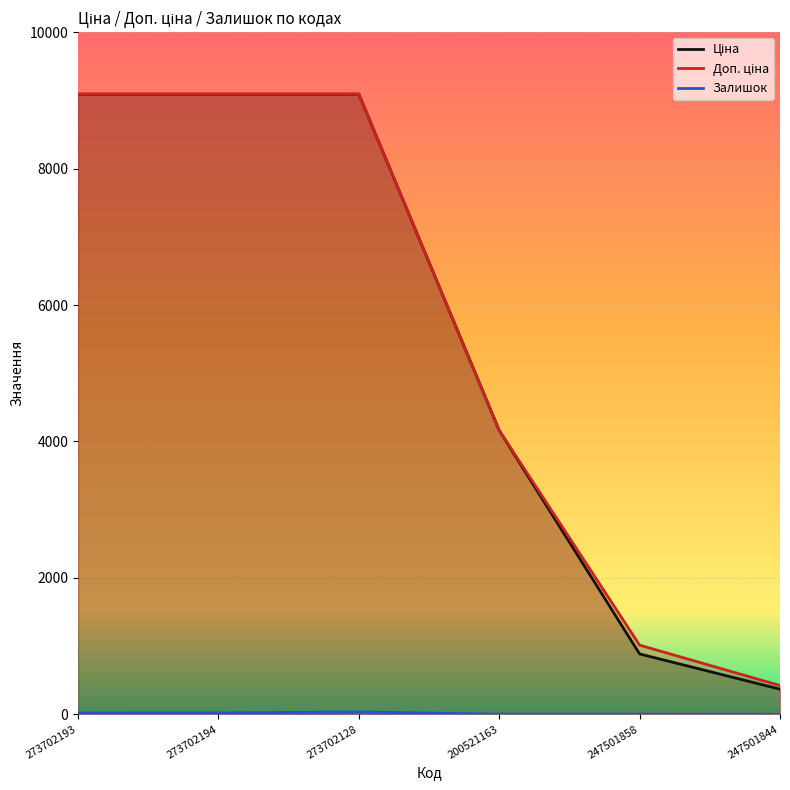

How many interior local valleys does the Залишок series have?

1